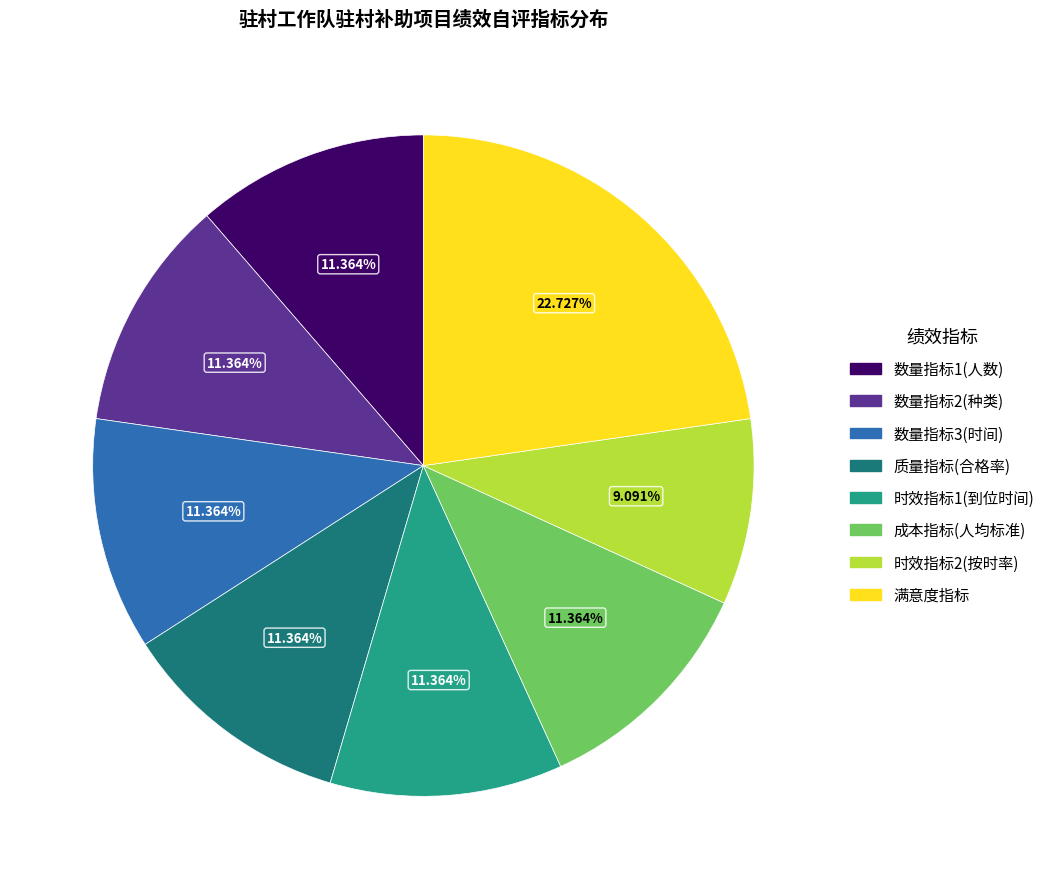

Is there any slice that represents more than half of the pie?

No